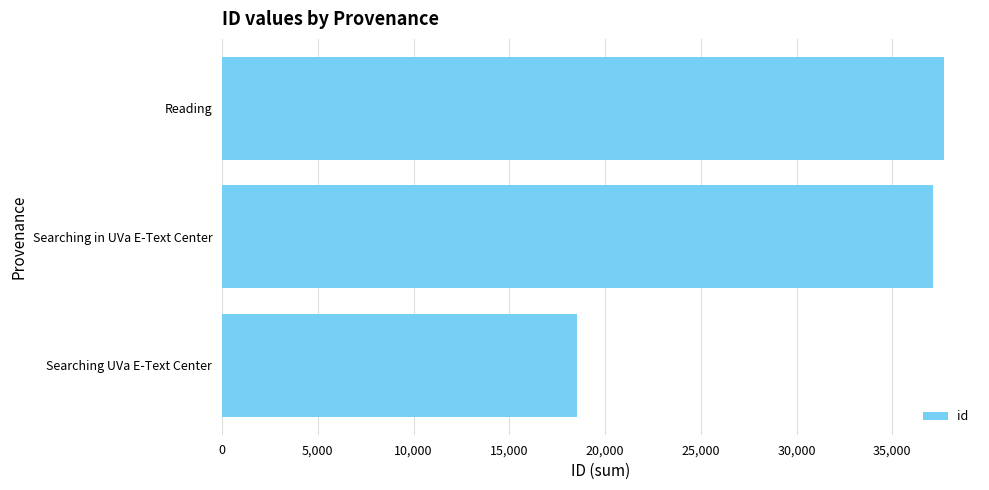

Are the bars grouped side by side (vs. stacked)?

No